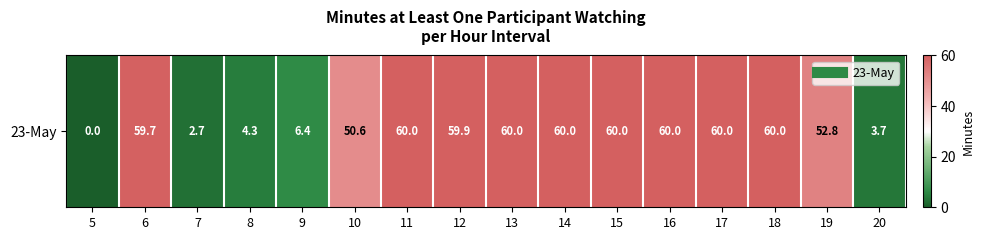

What is the difference between the values at 5 and 15?

60.0